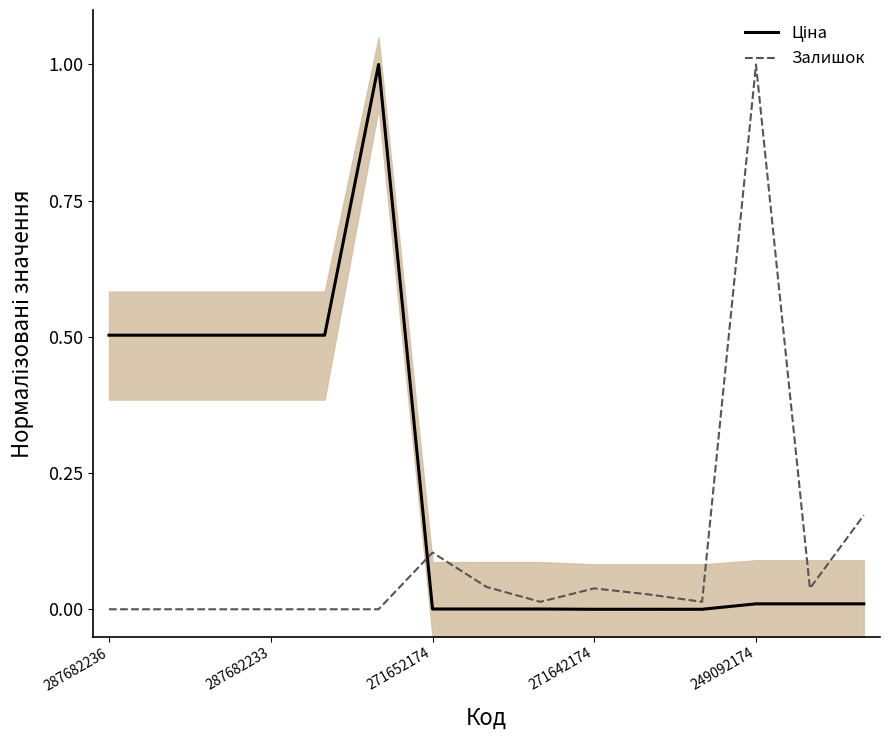

What is the difference between the second highest and second lowest values in the Залишок series?

0.2